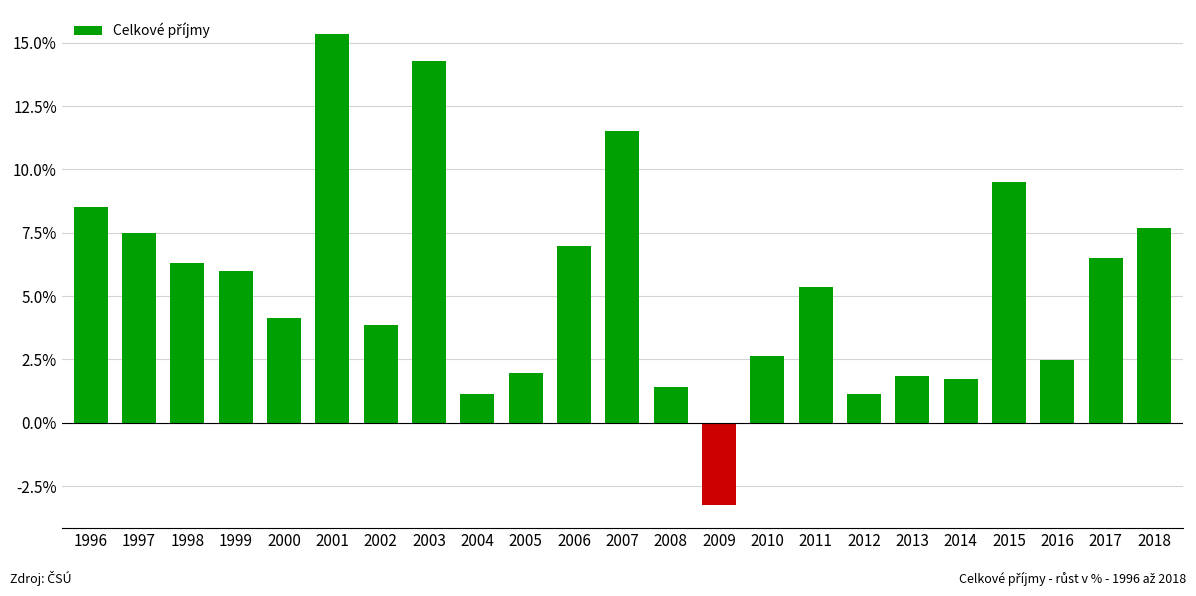

Where does the data first go above 5?

1996